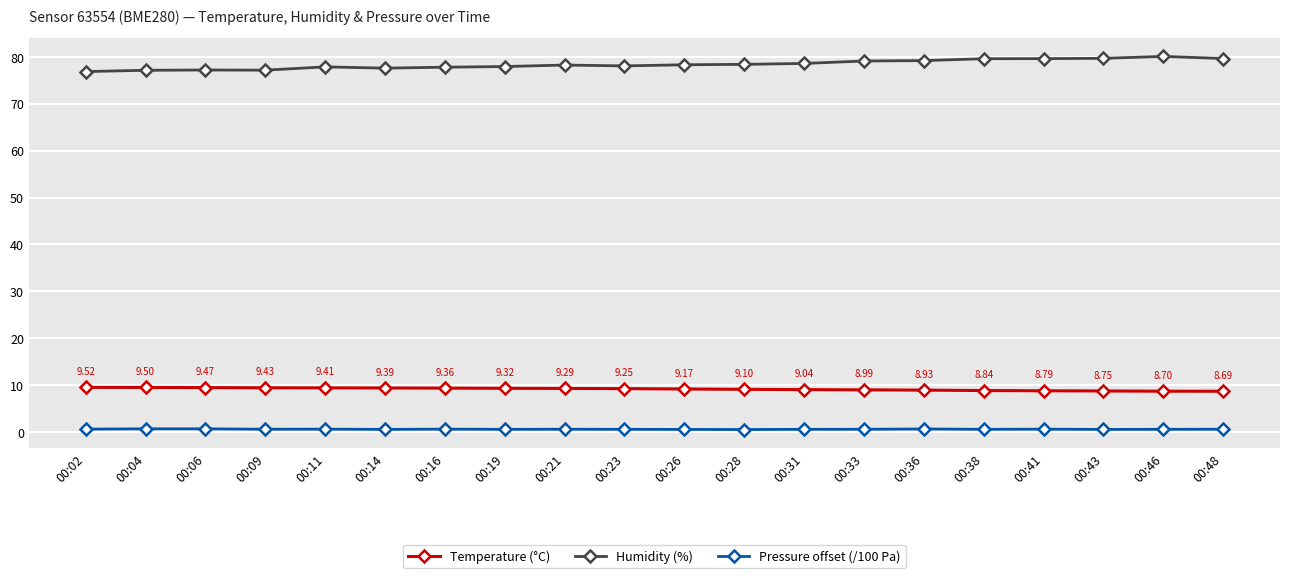

True or false: Pressure offset (/100 Pa) and Humidity (%) cross at least once.

False